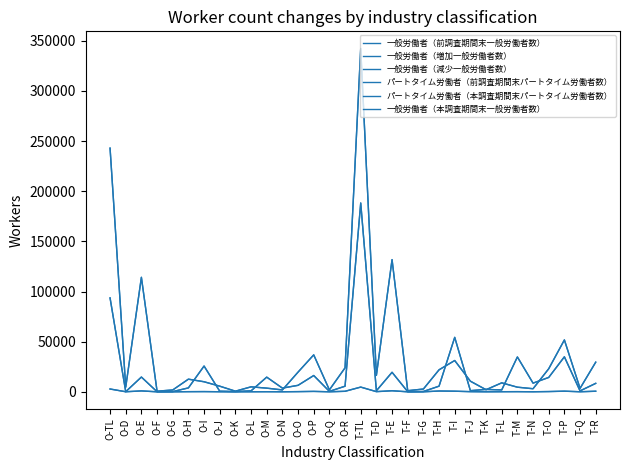

Does the chart have visible grid lines?

No